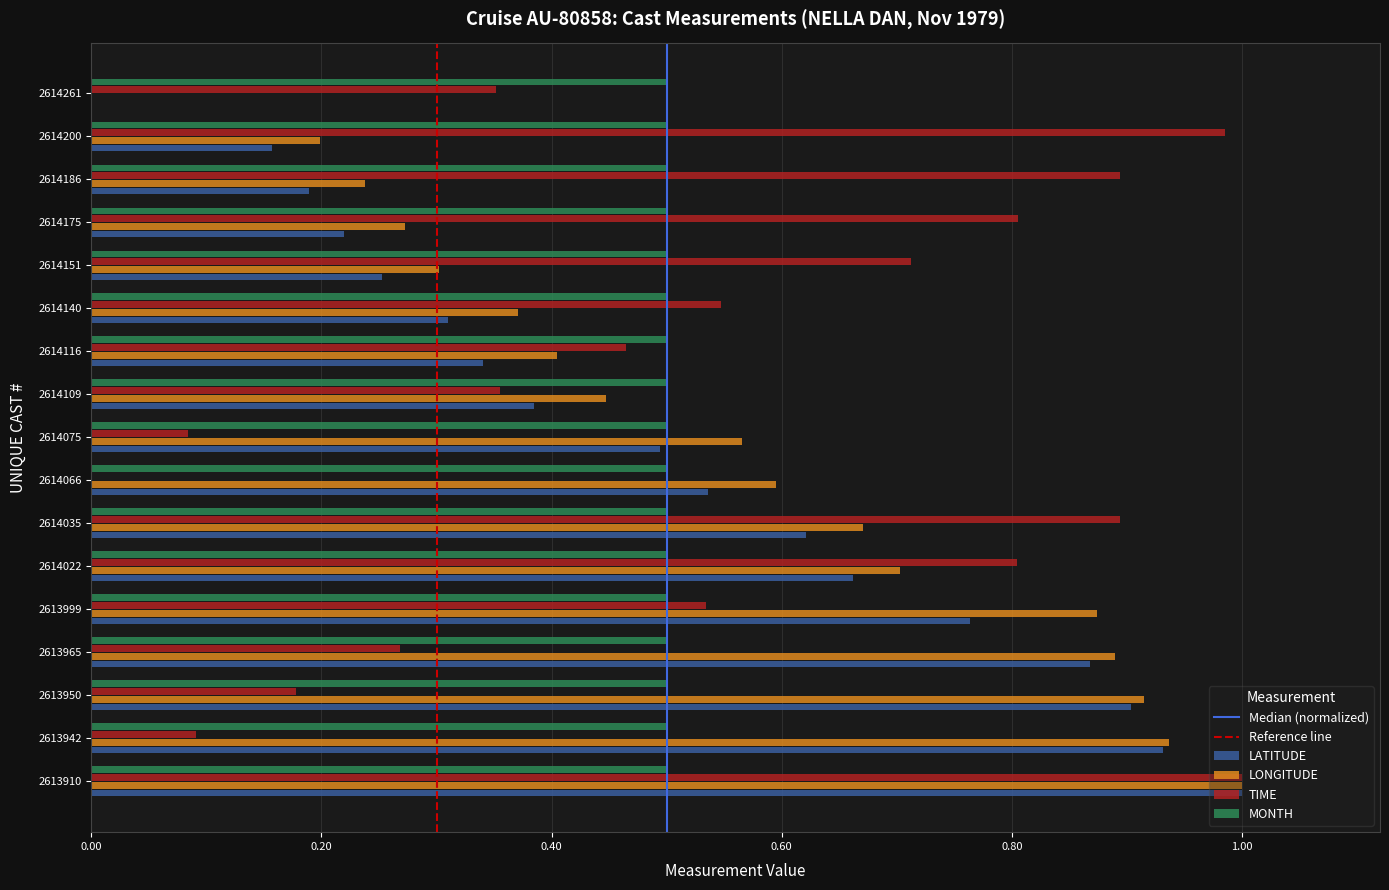

What is the sum of all LATITUDE values?

8.6